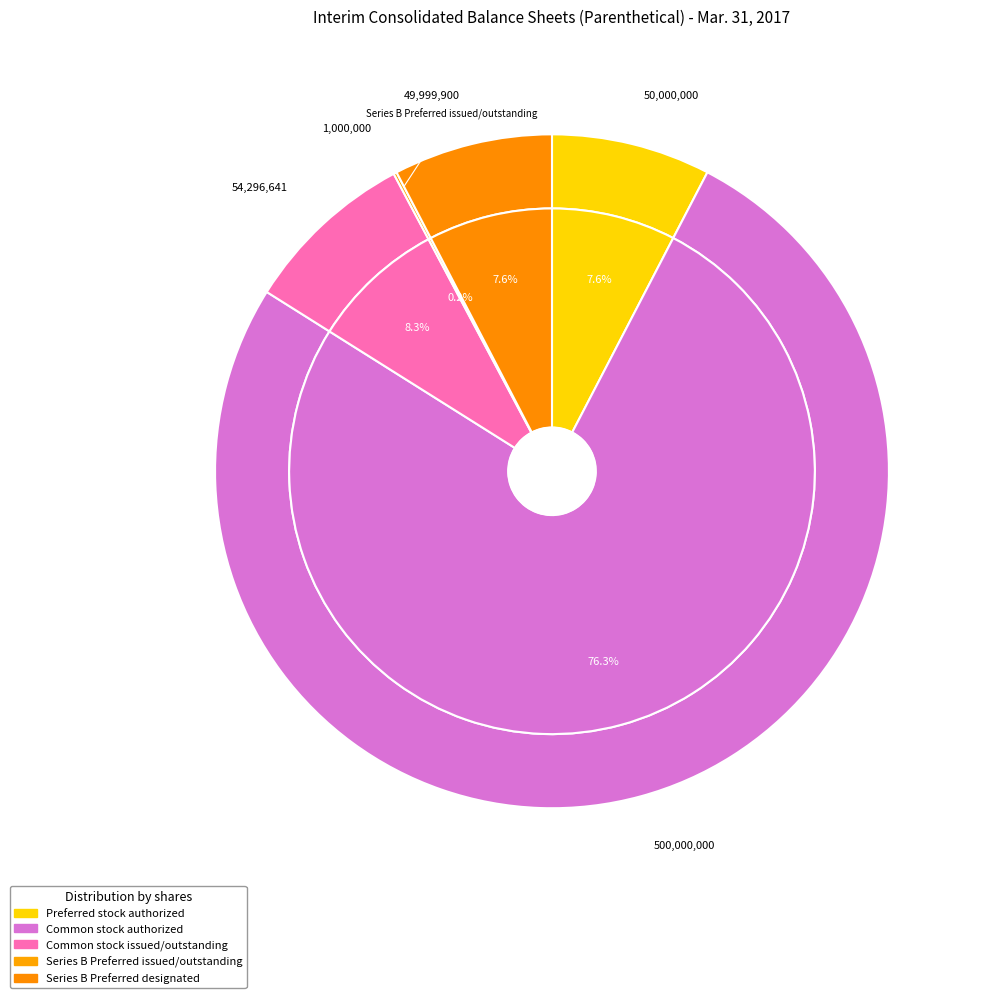

Which slice is the largest?

Common stock authorized